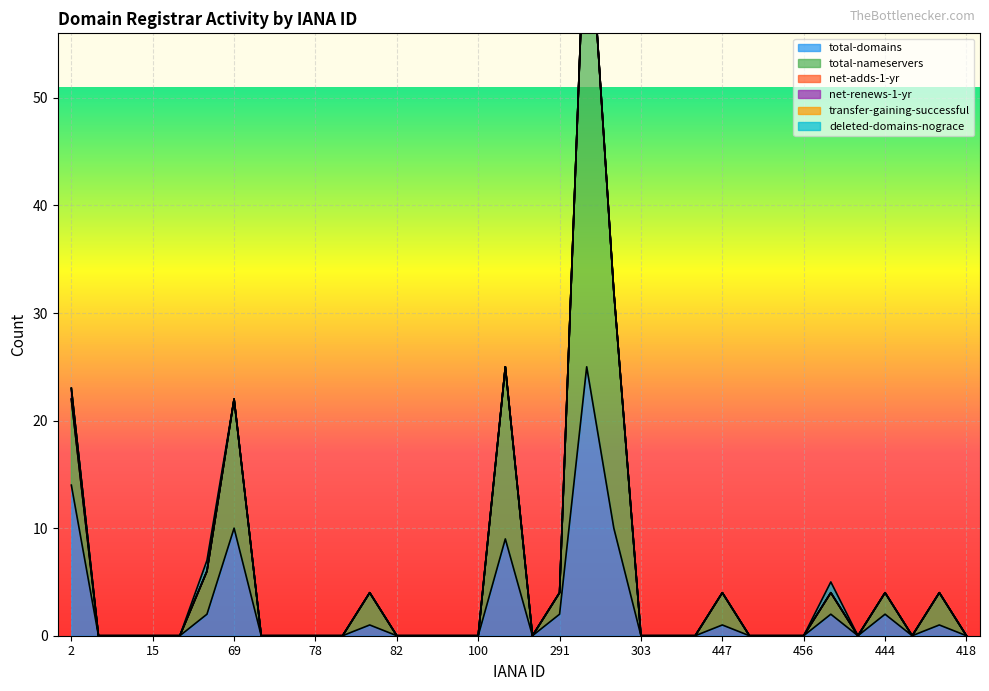

List the labels in order of total-nameservers value, largest first.

292, 299, 146, 69, 2, 49, 81, 447, 412, 291, 433, 444, 9, 13, 15, 48, 73, 74, 78, 79, 82, 86, 91, 100, 244, 303, 380, 401, 450, 455, 456, 440, 411, 418